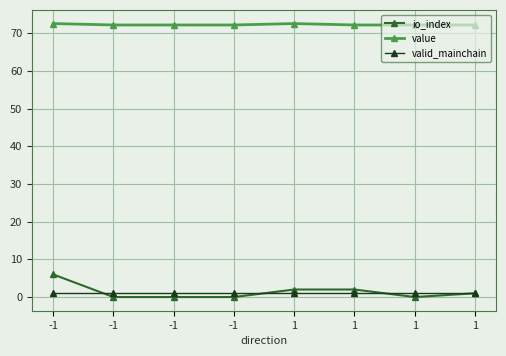

How many values in the io_index series are below 1?

4